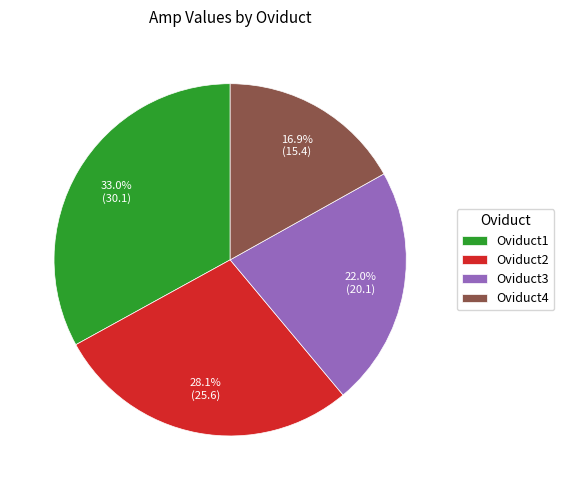

The Oviduct3 slice represents 22% of the pie. True or false?

True